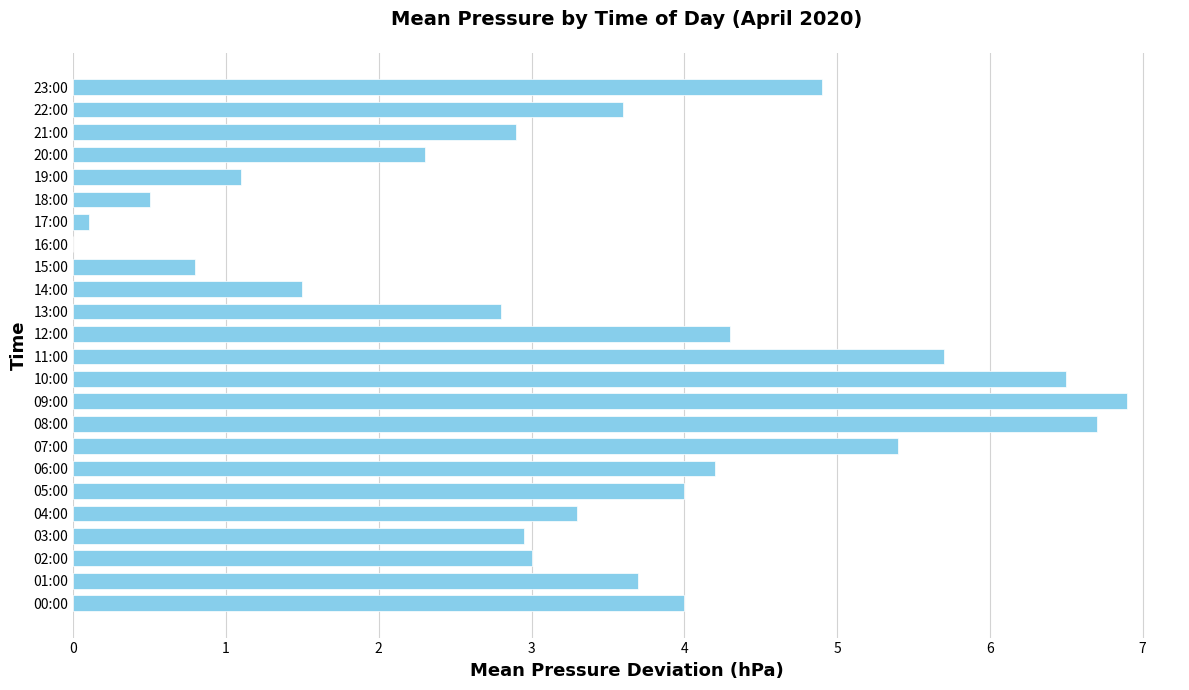

What is the greatest value displayed?

6.9